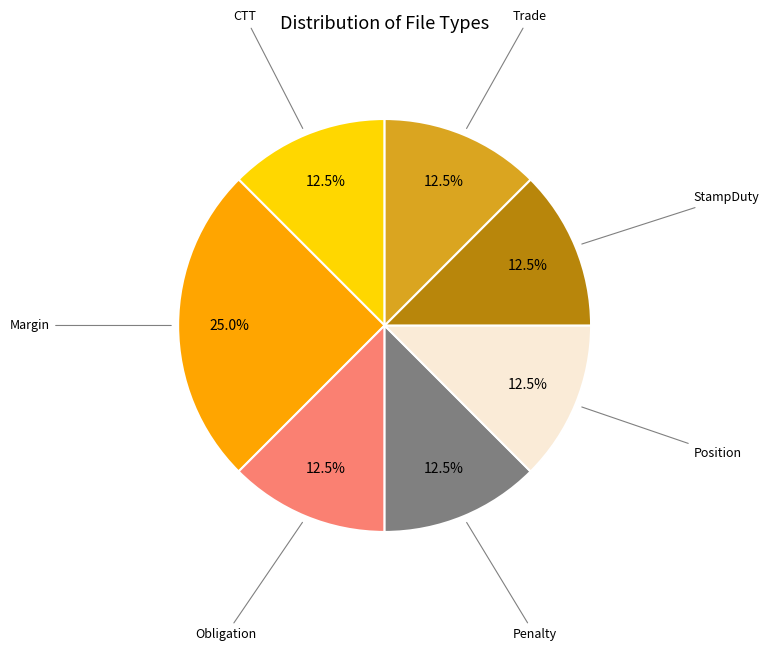

How many slices are in this pie chart?

7